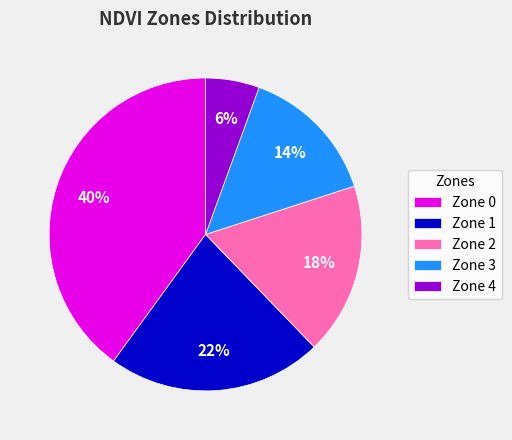

Count the number of slices in the pie.

5